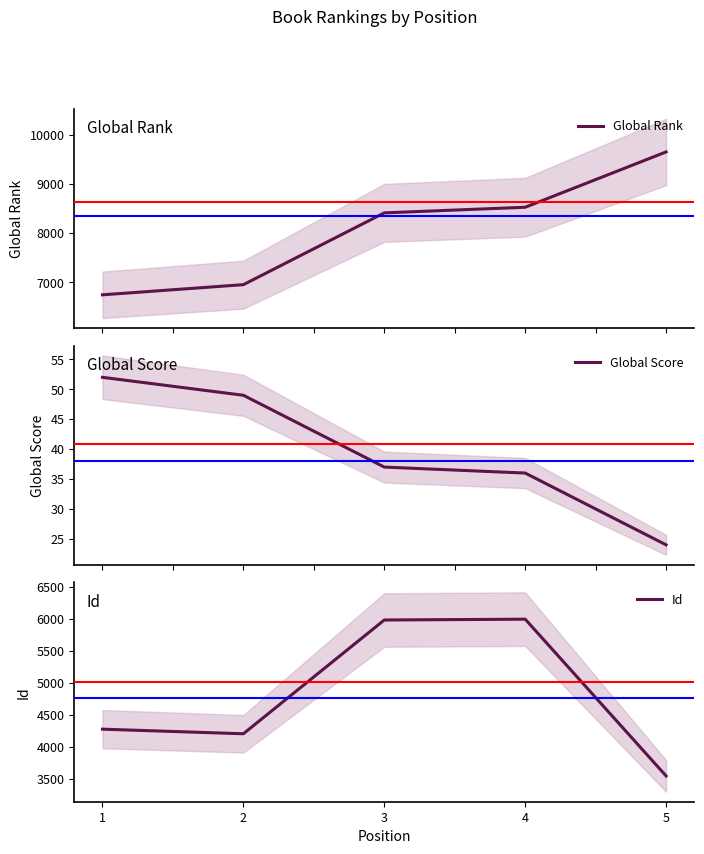

True or false: Global Rank and Id intersect in this chart.

False